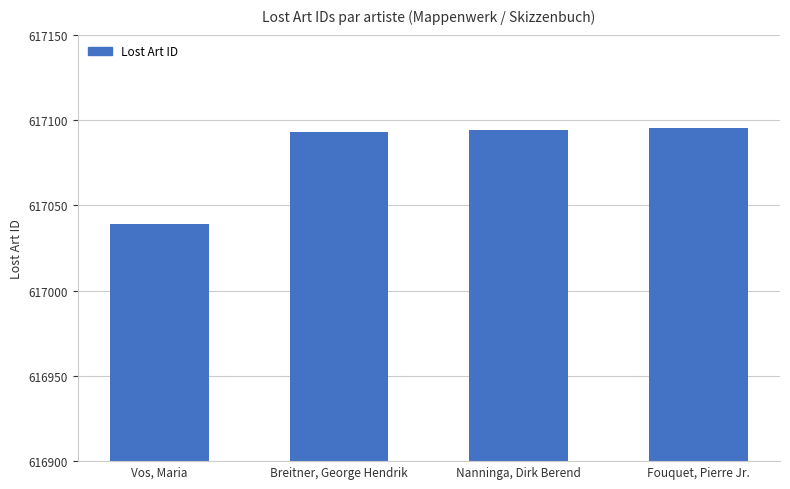

Count the number of data series in this chart.

1